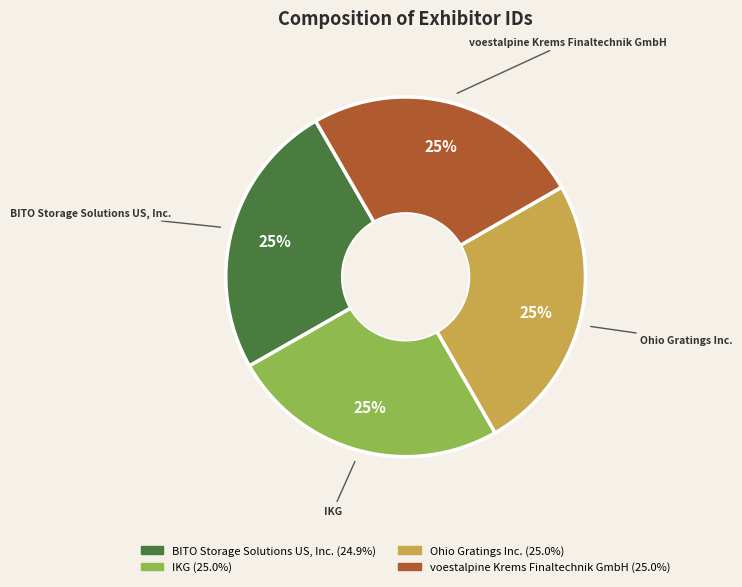

Approximately how many times larger is the value at Ohio Gratings Inc. compared to IKG?

1.0